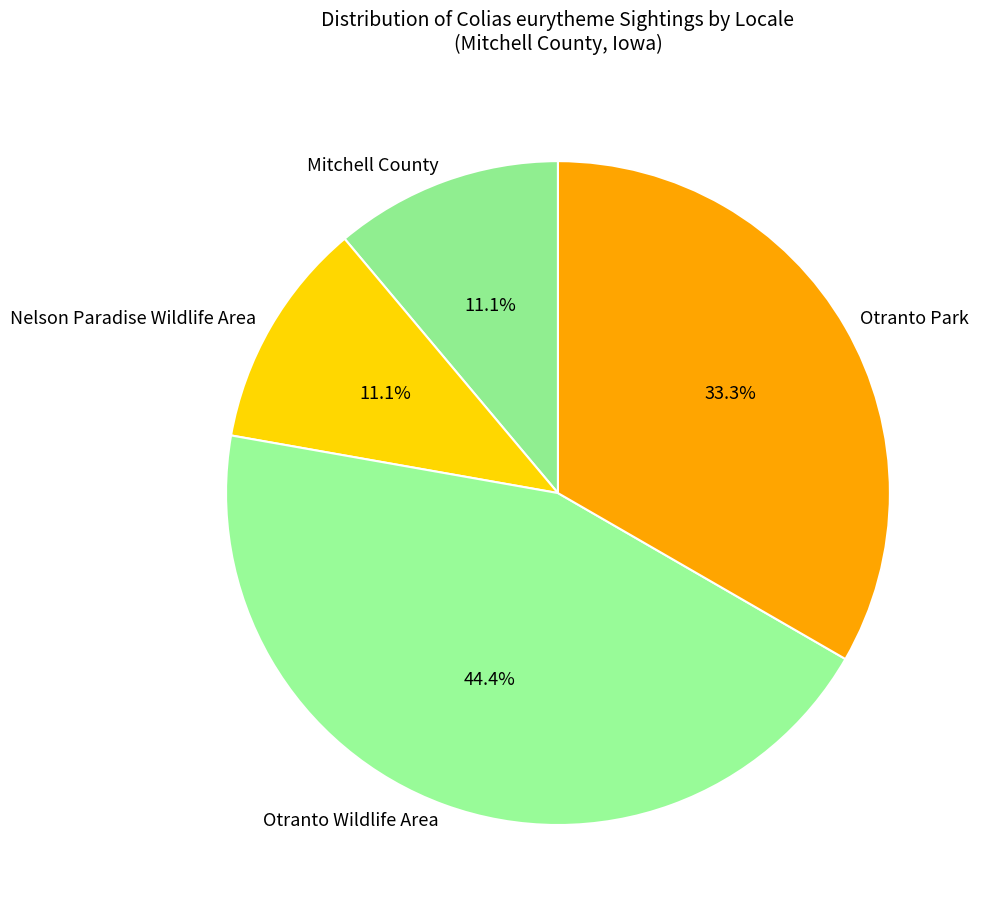

Which has a higher value, Otranto Park or Mitchell County?

Otranto Park